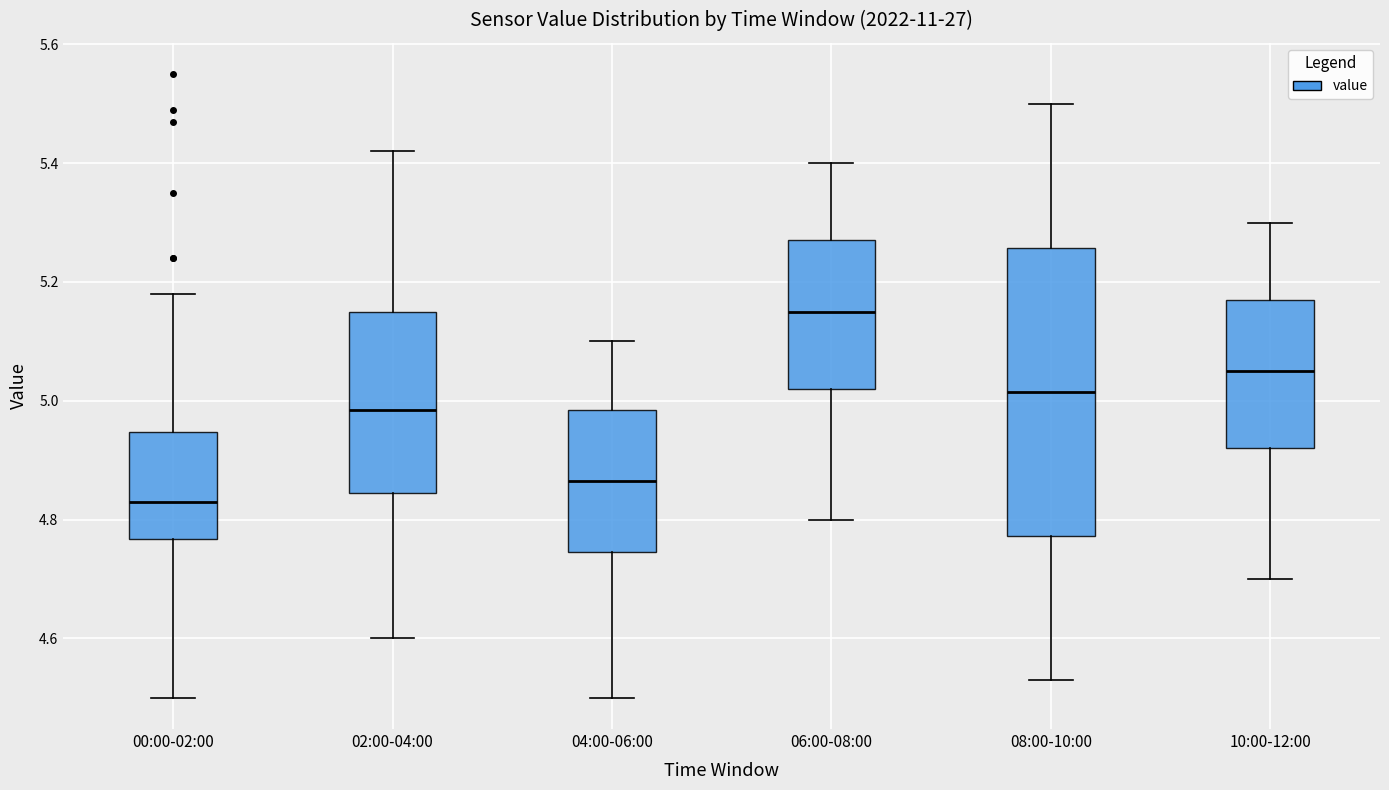

Which box is the tallest, from its lower edge to its upper edge?

08:00-10:00